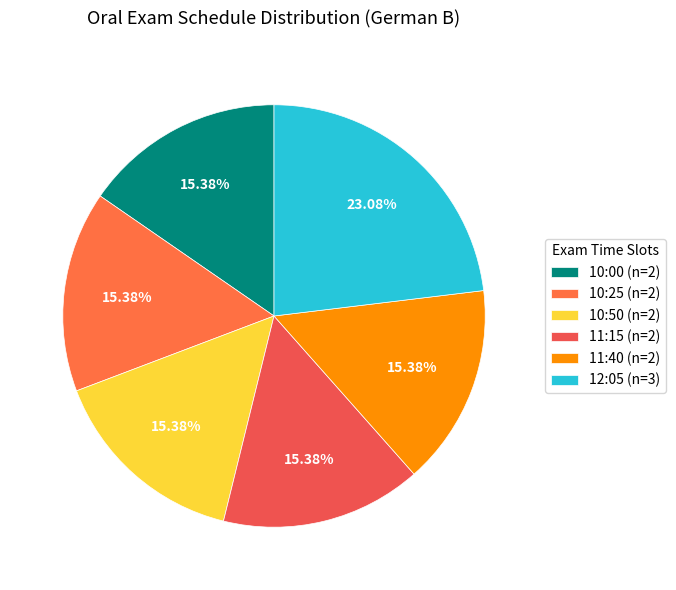

To the nearest percent, what is the combined percentage of 11:40 and 10:50?

31%